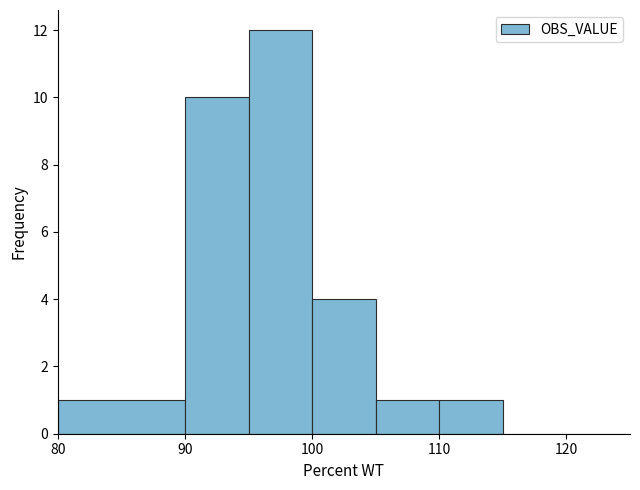

Reading left to right, list every bar in this chart as the range it spans on the x-axis followed by its height. The values are not printed on the chart, so give them approximately, as read against the axis.

80 to 90: 1
90 to 95: 10
95 to 100: 12
100 to 105: 4
105 to 110: 1
110 to 115: 1
115 to 120: 0
120 to 125: 0